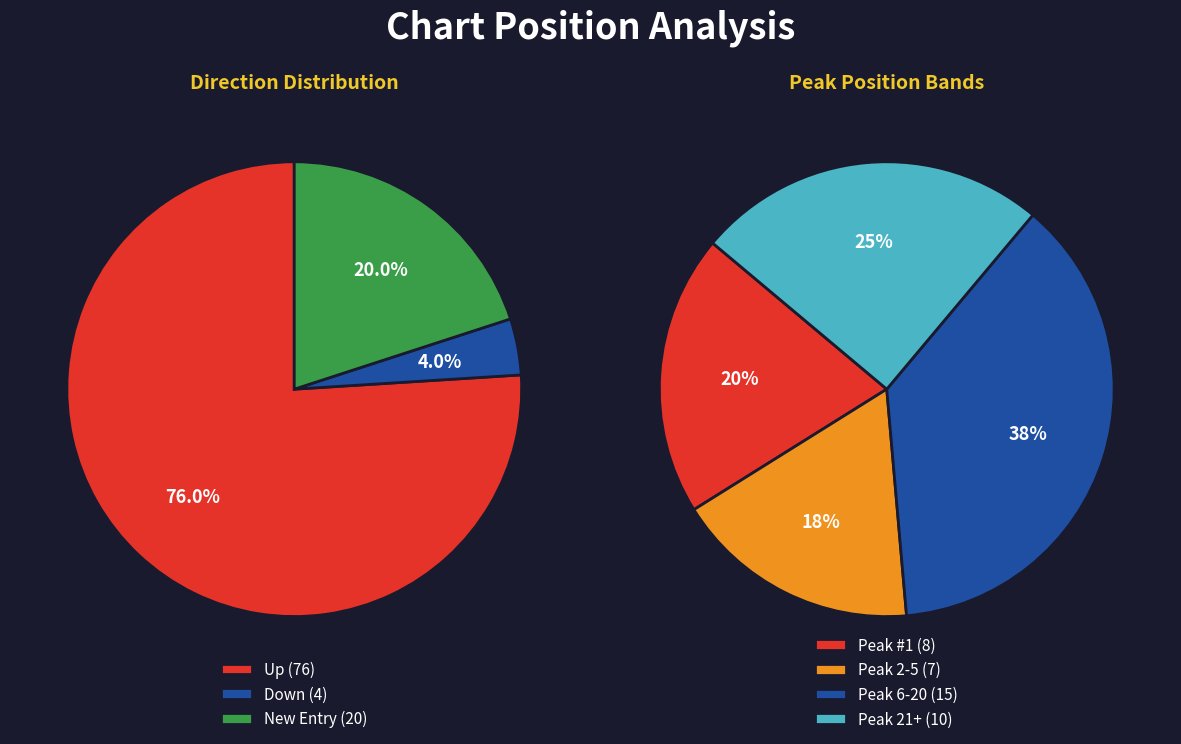

To the nearest percent, what is the combined percentage of - and down?

24%